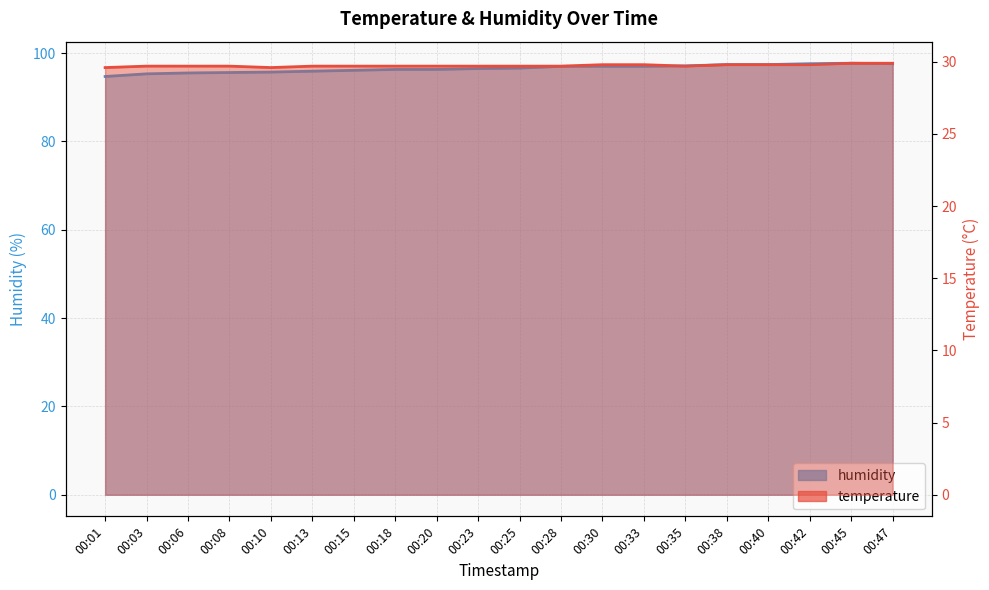

True or false: temperature and humidity cross at least once.

False